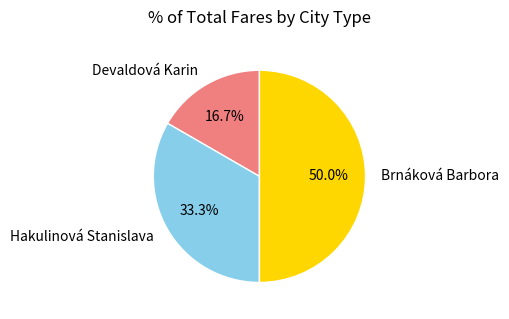

What is the largest slice in the pie chart?

Brnáková Barbora